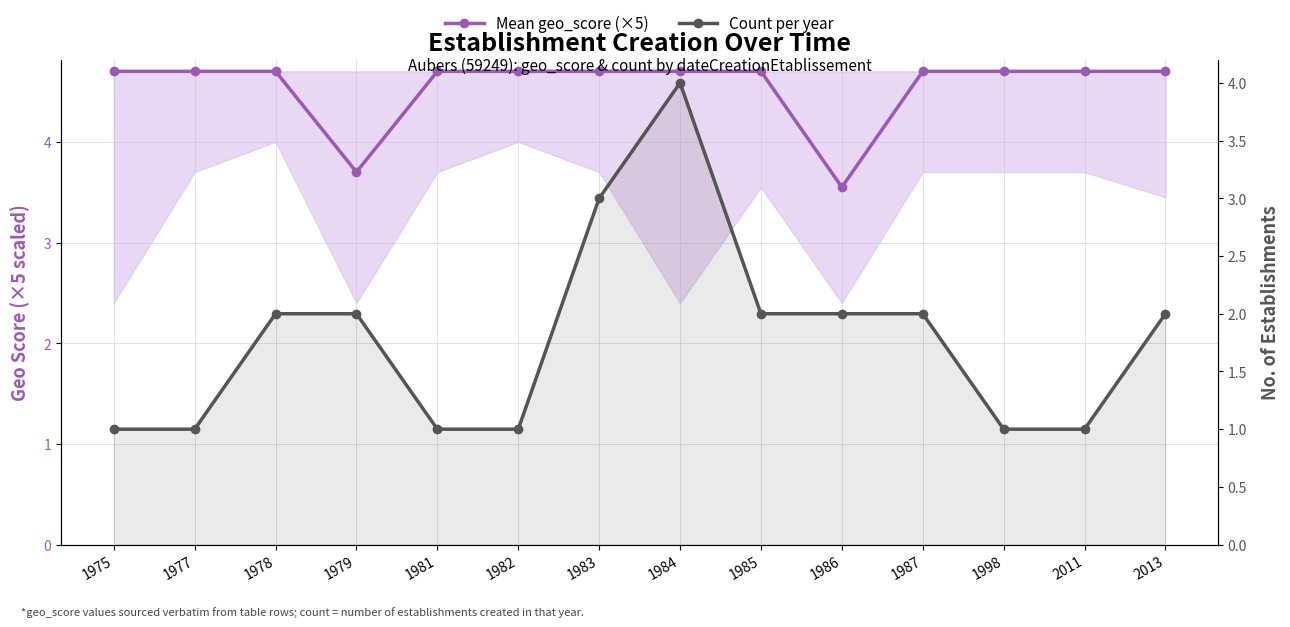

Between 1975 and 2013, which series saw the biggest shift?

Count per year